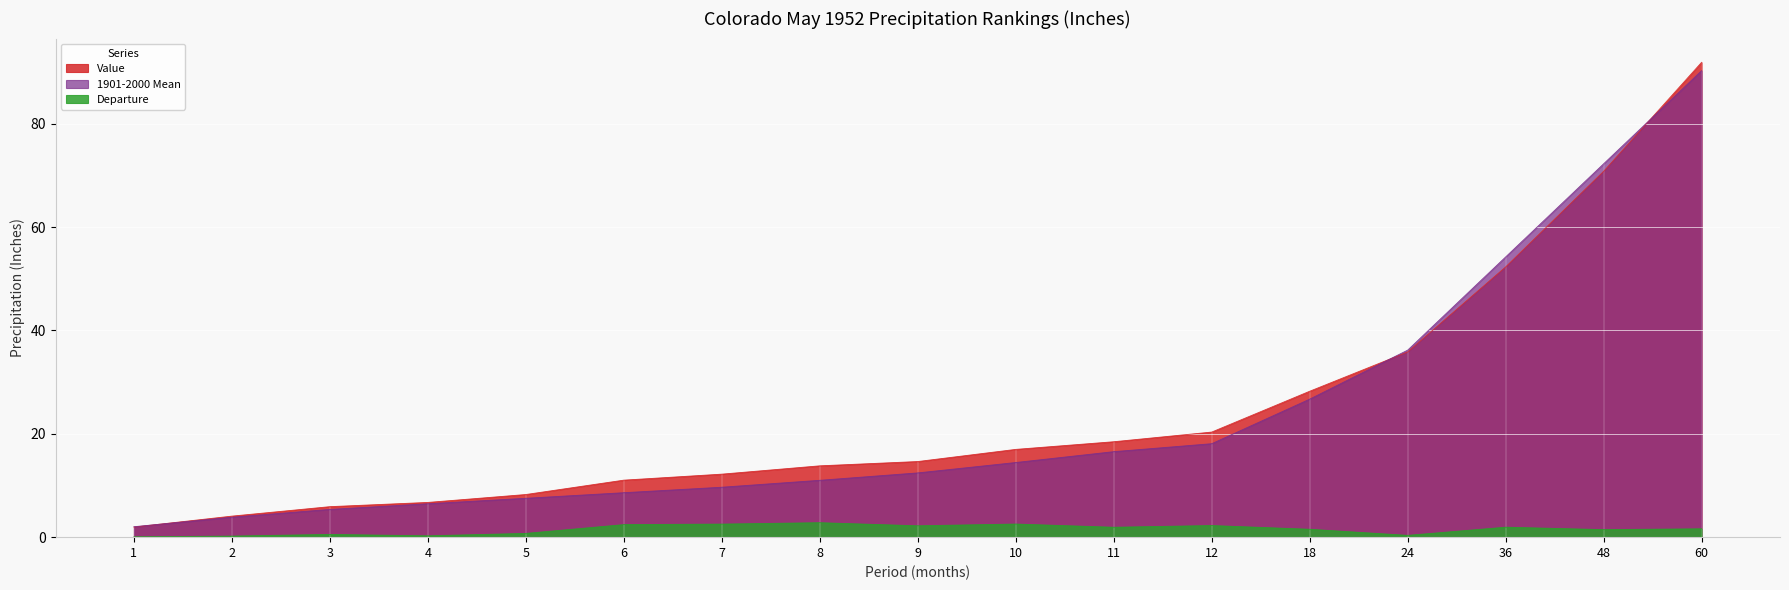

What is the difference between the highest and lowest values at 7?

9.7